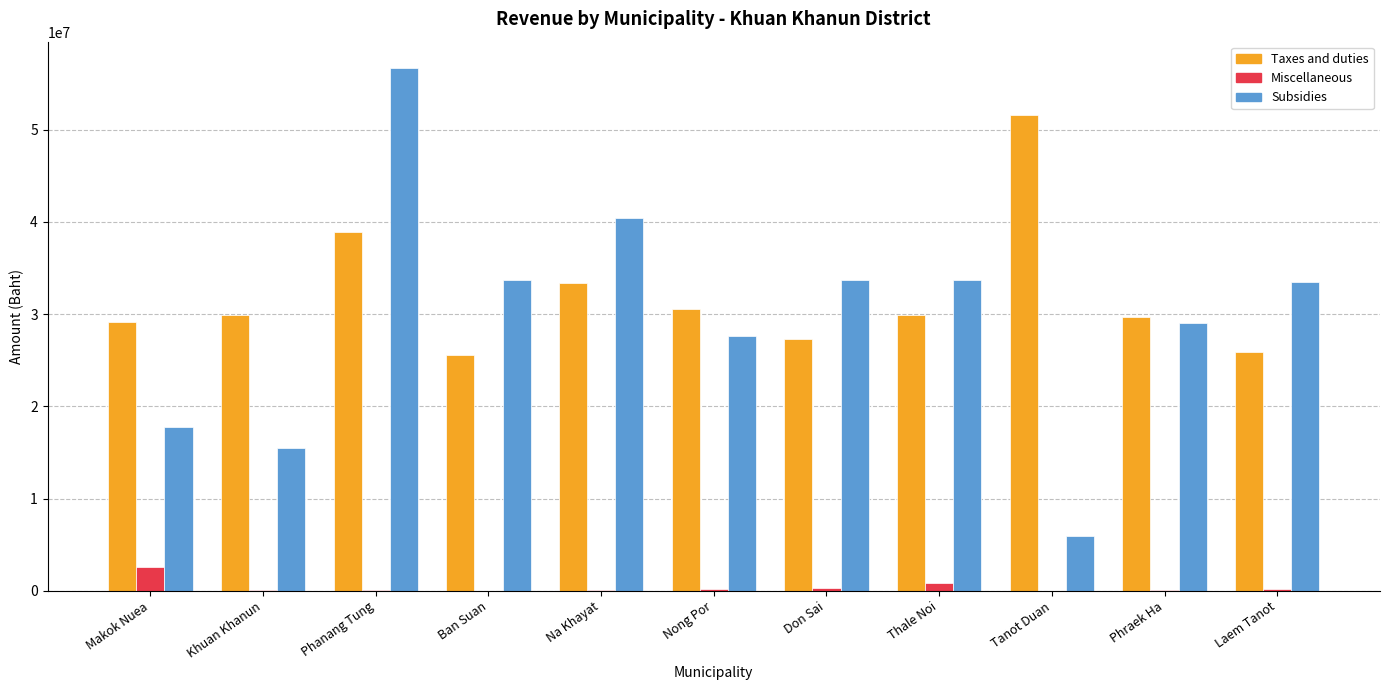

Is the value of Miscellaneous at Don Sai greater than the value of Subsidies at Laem Tanot?

No